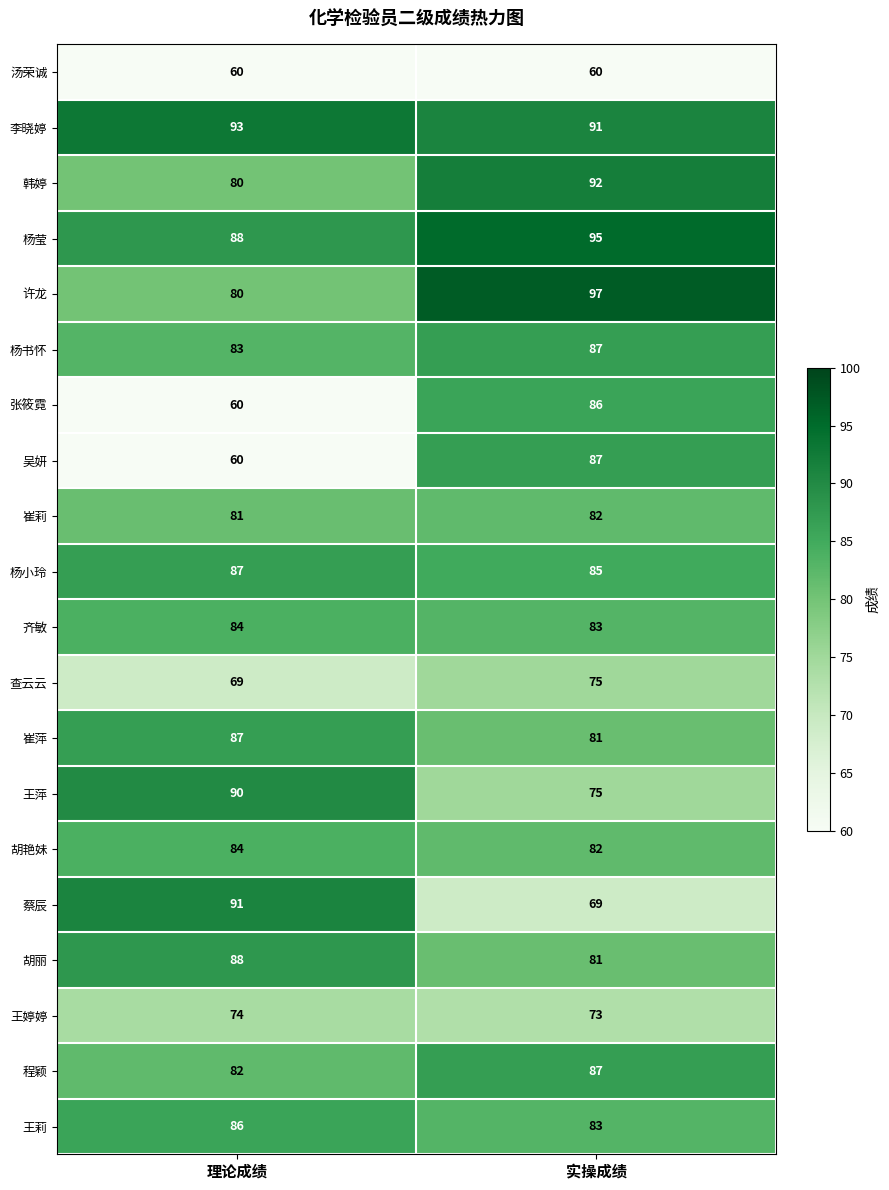

Which series has the largest total across all categories?

李晓婷